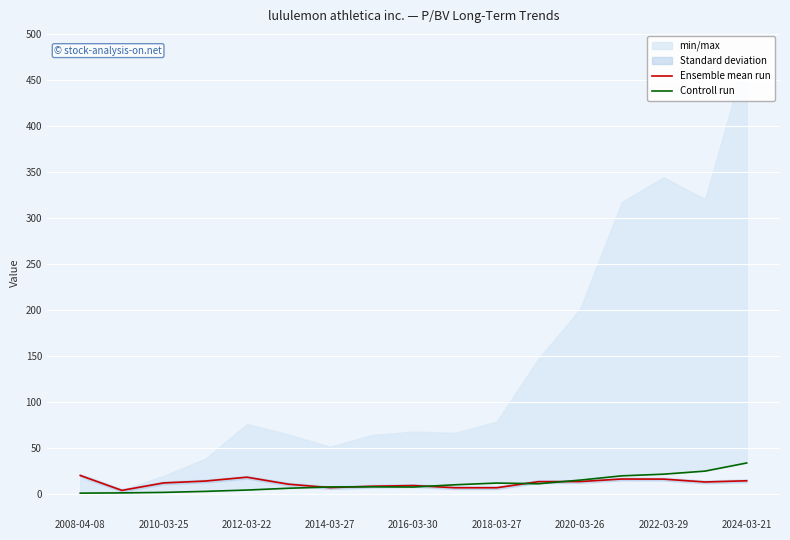

Which series has the widest spread of values?

Controll run